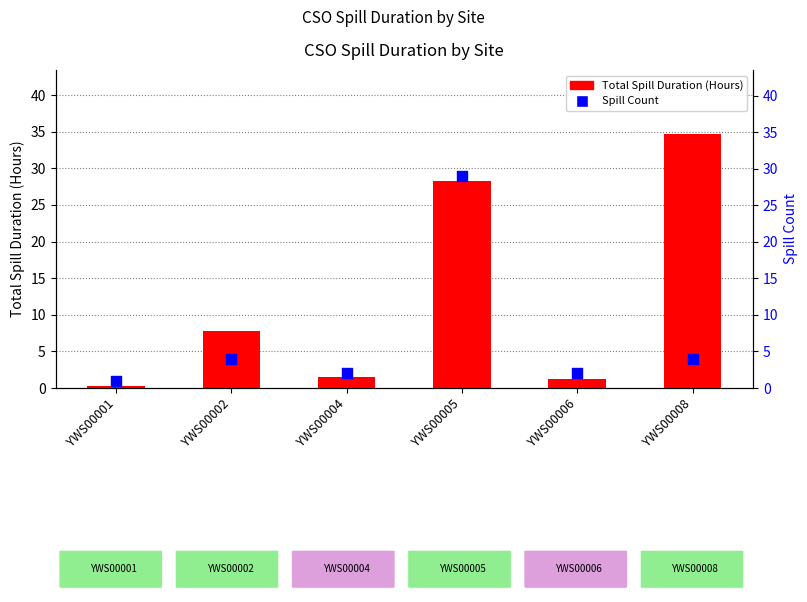

Which series contains the highest Y value?

Total Spill Duration (Hours)